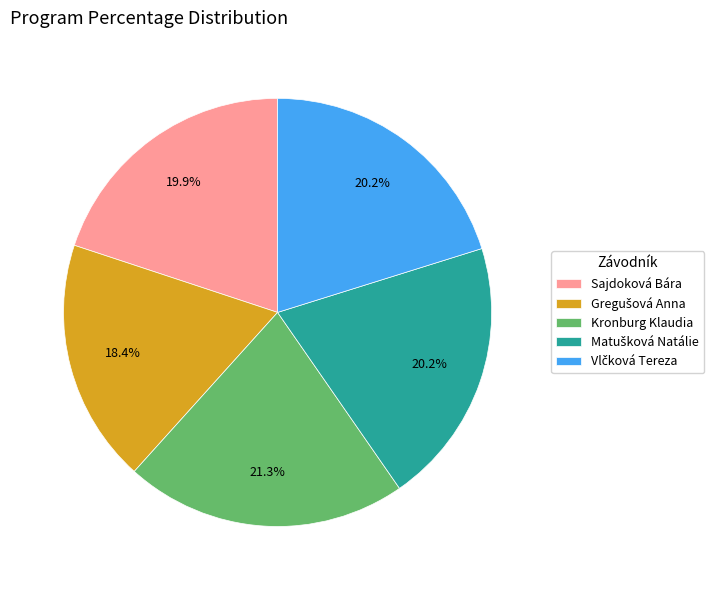

Does any single category account for the majority?

No